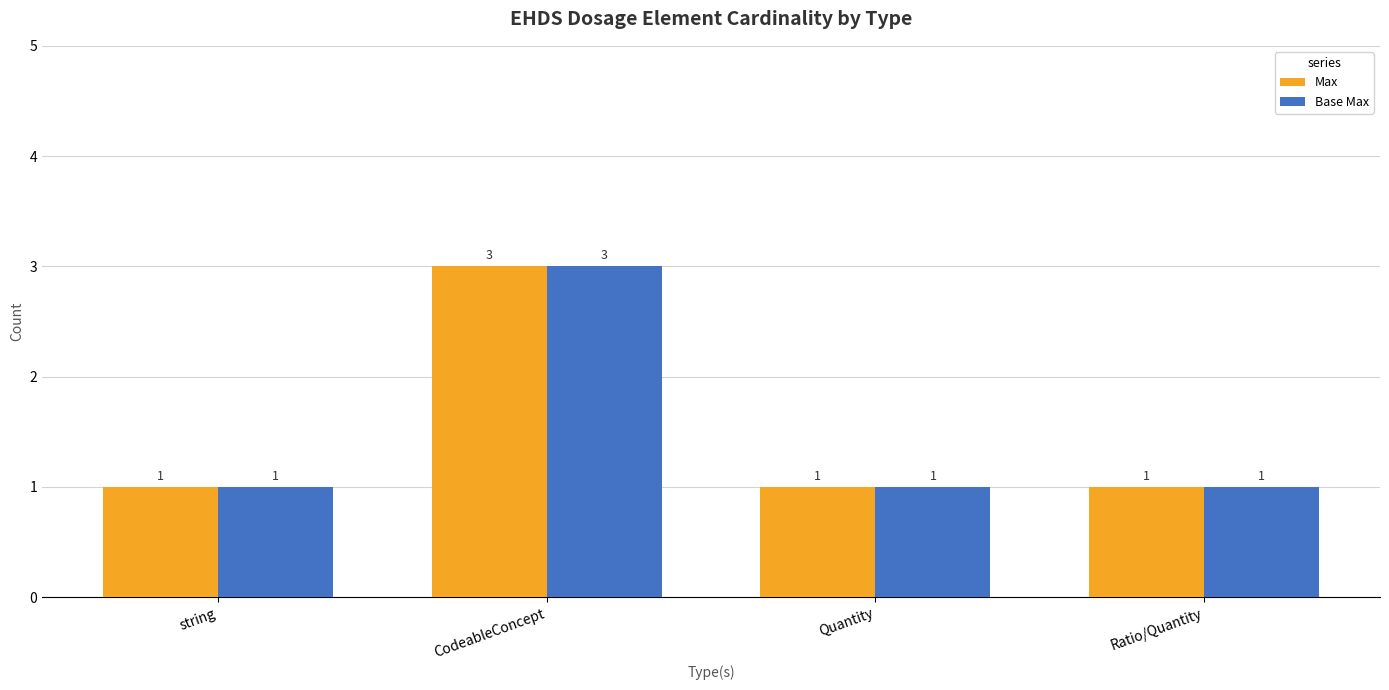

What is the maximum value shown in the chart?

3